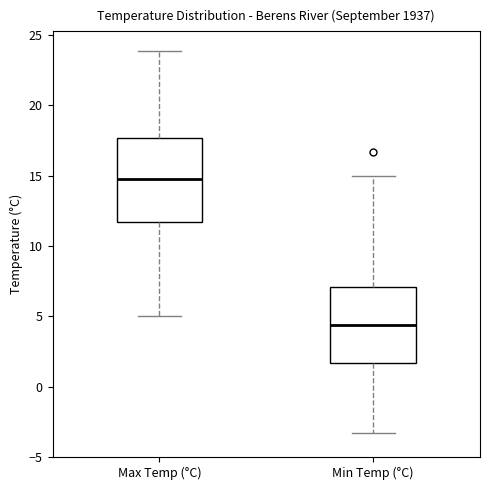

Which box's median line is the lowest?

Min Temp (°C)